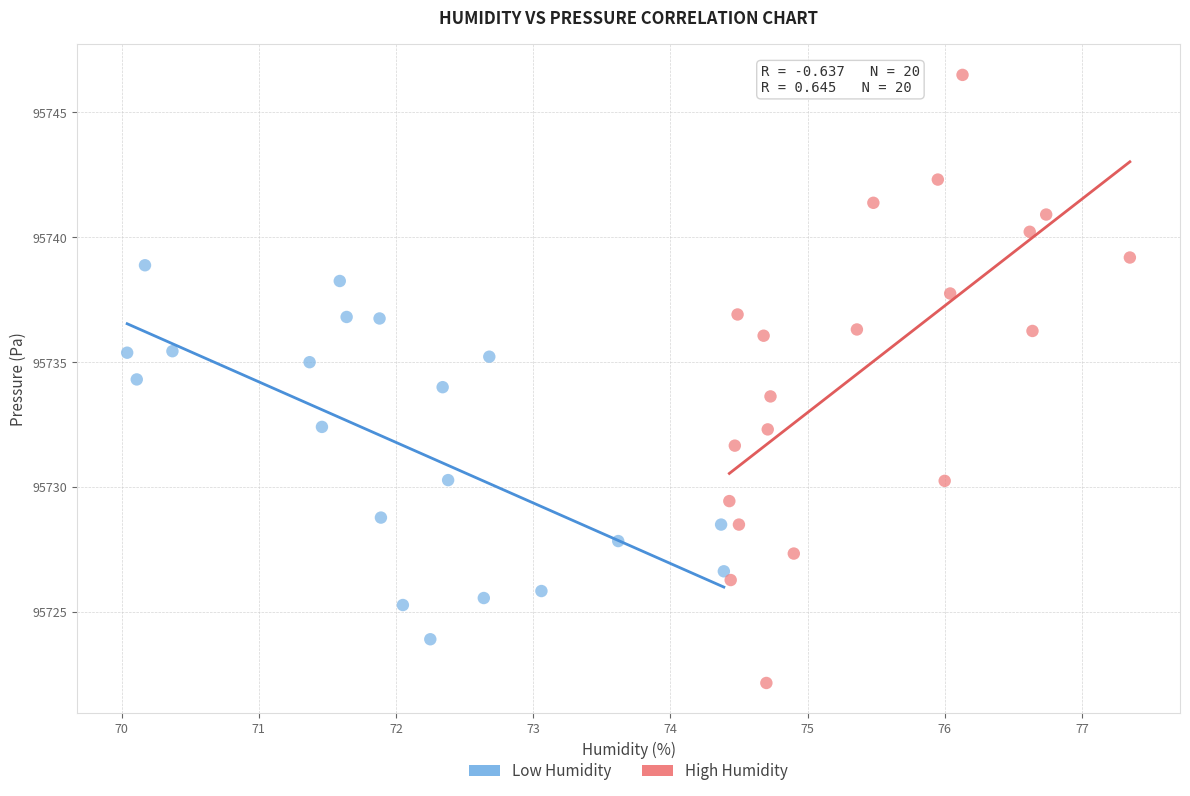

Which series contains the highest Y value?

High Humidity